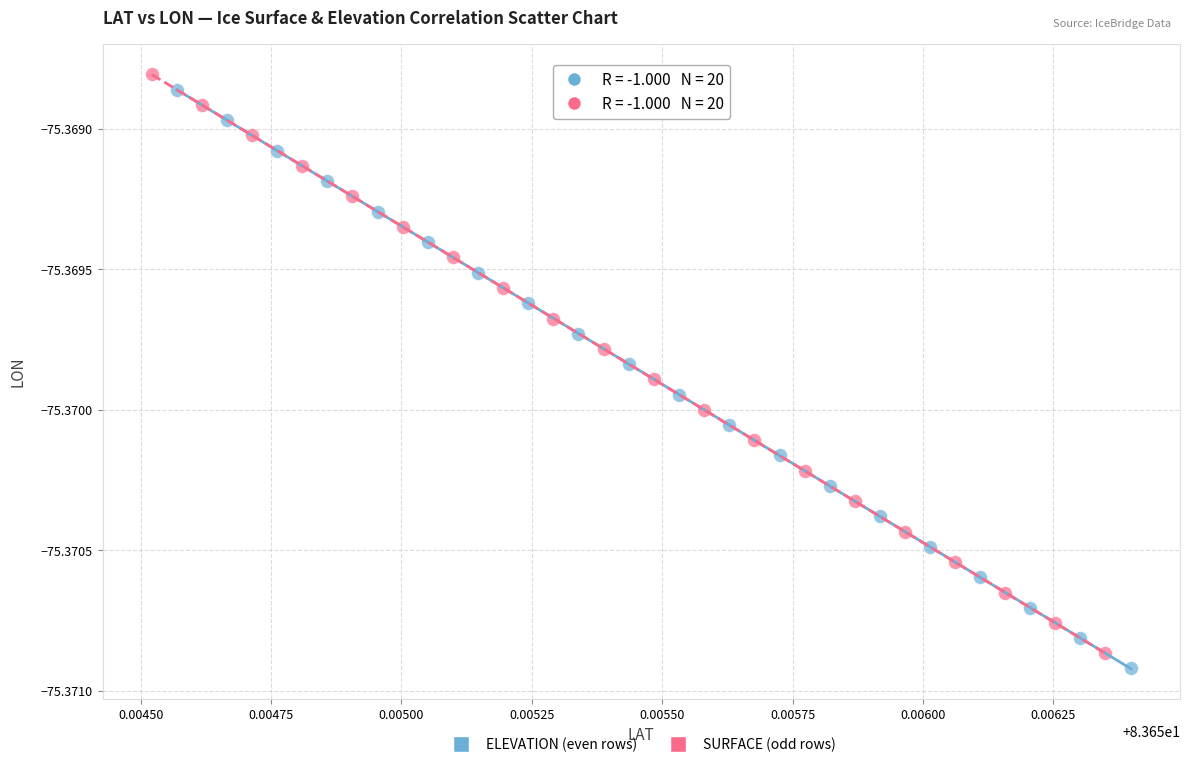

Which series has the widest spread of Y values?

SURFACE (odd rows)